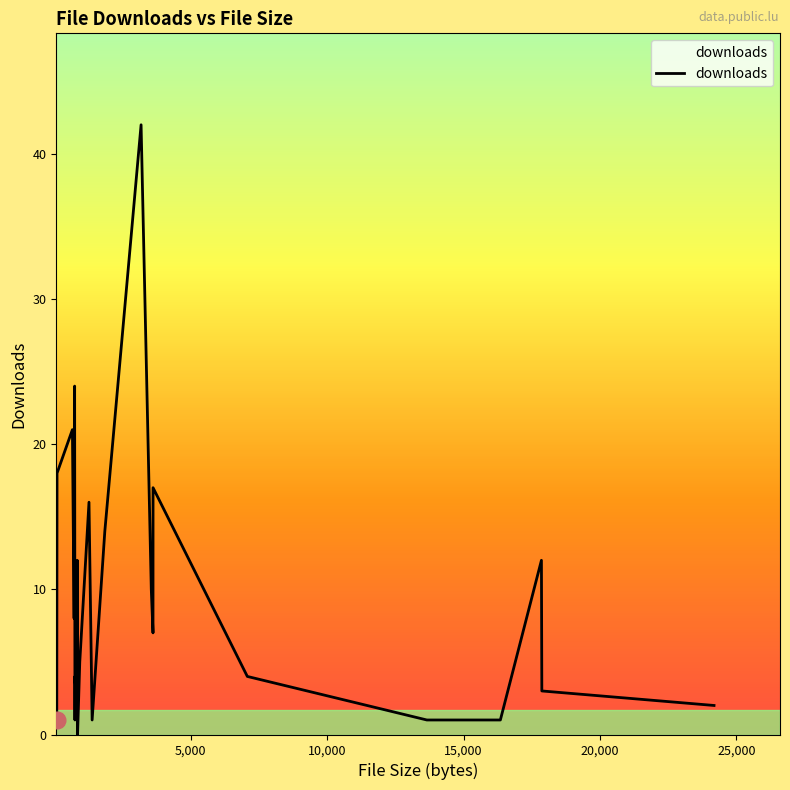

Does the chart have visible grid lines?

No